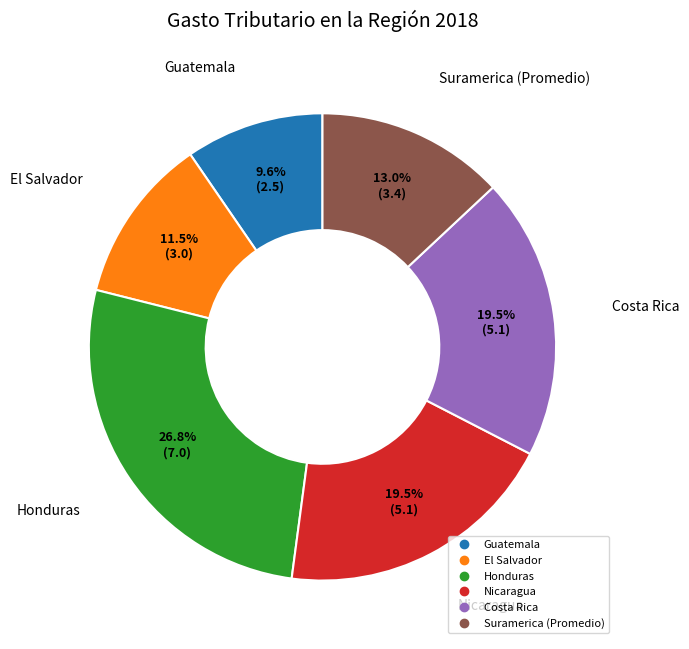

What is the largest slice in the pie chart?

Honduras